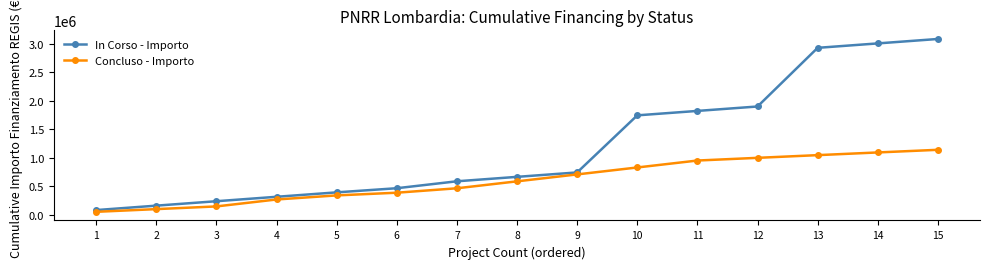

Count the number of categories in the chart.

15